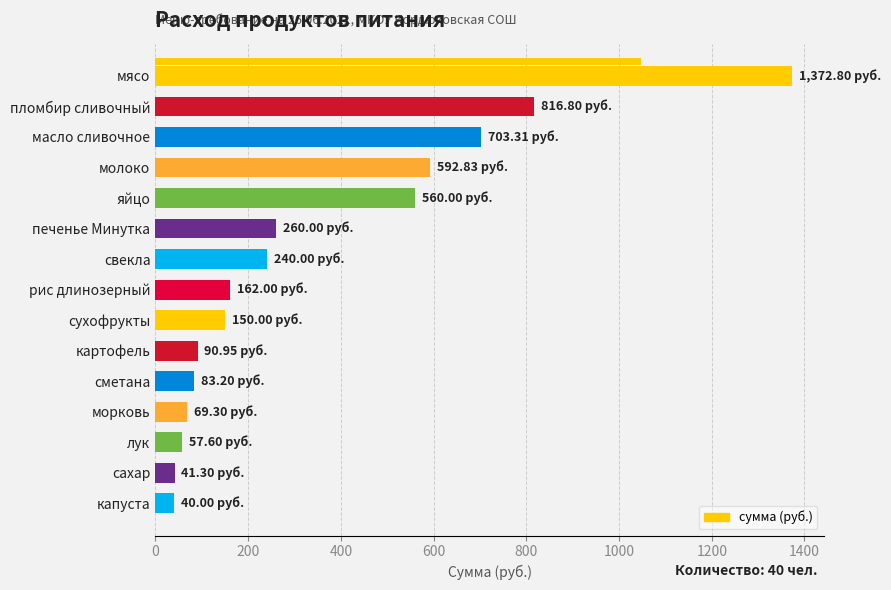

How many data points are less than 162?

7